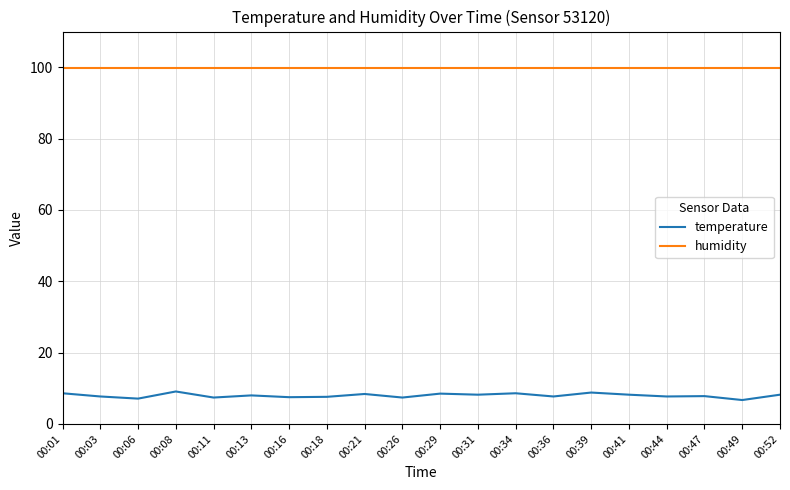

What is the lowest value of the humidity series?

99.9